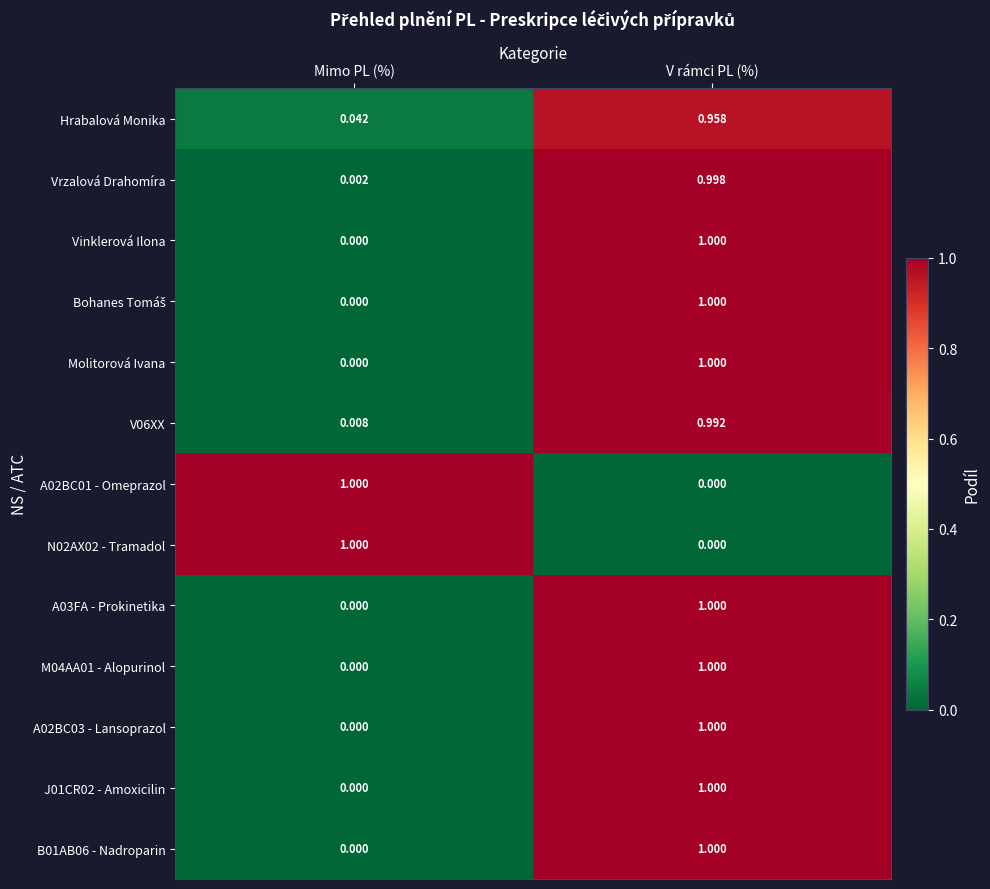

How many positive values does the Vinklerová Ilona series have?

1